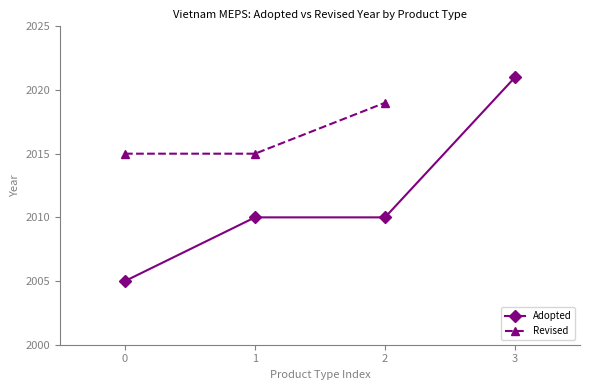

True or false: Adopted has a value of 2010 at 1.

True